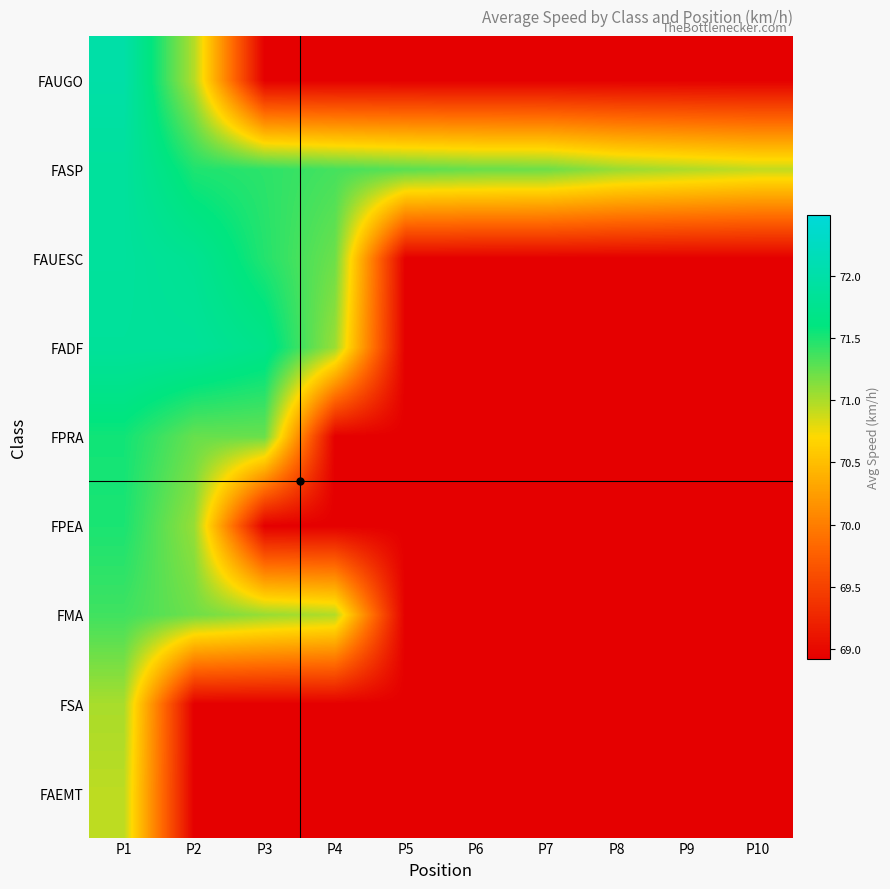

What is the difference between the highest and lowest values at P9?

2.1